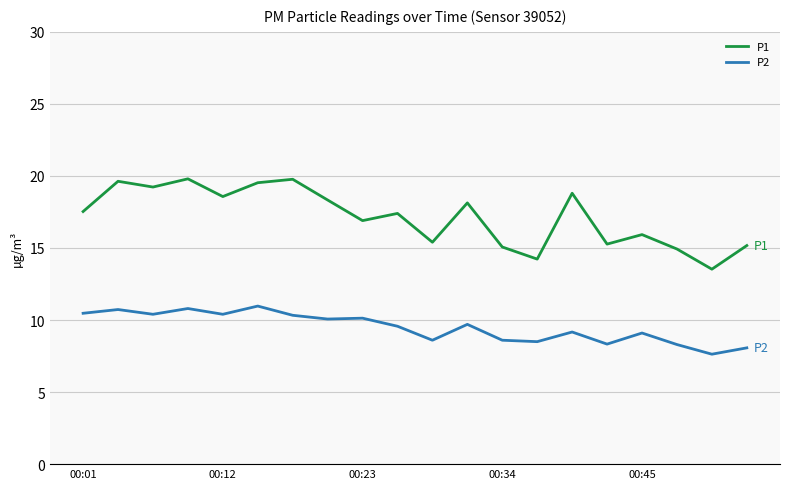

List the series in order of their peak value, lowest first.

P2, P1